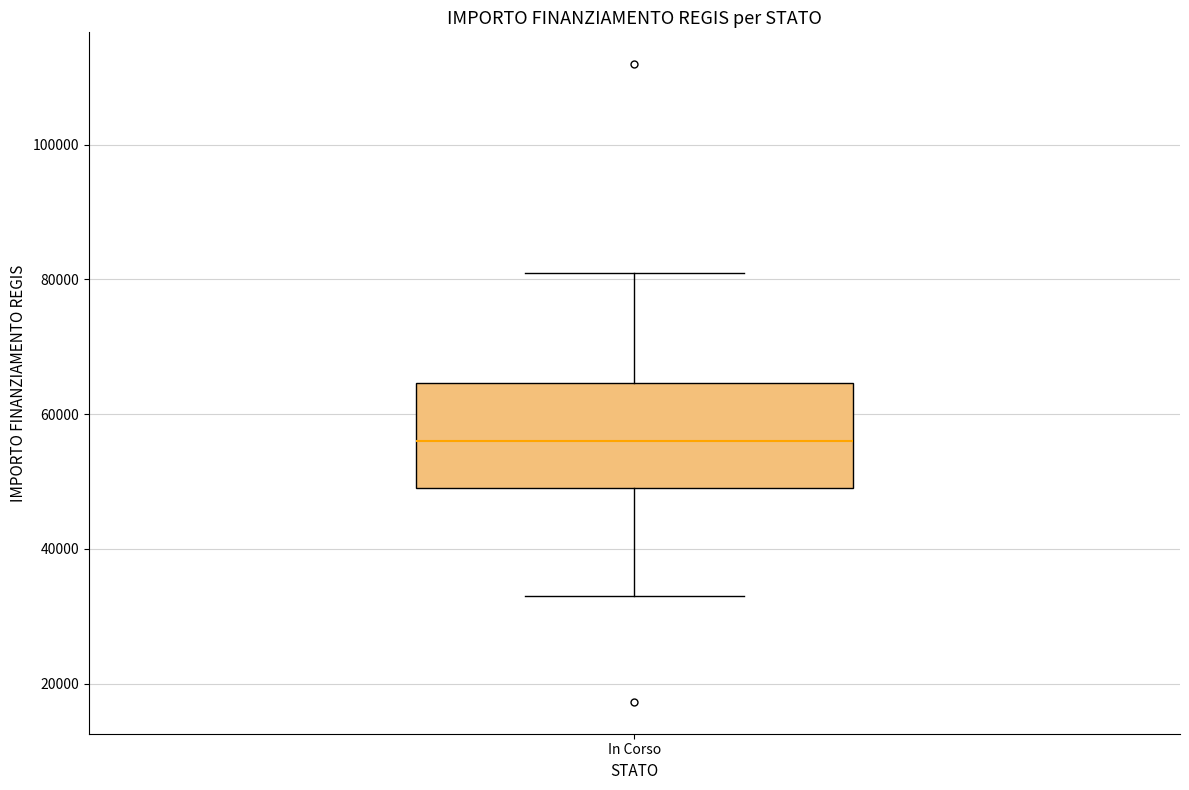

Transcribe this box plot: give where the median line is, the range the box spans, and where the two whiskers end, as read against the y-axis. The values are not printed on the chart, so give them approximately, as read against the axis.

median 56000, box 50000 to 64000, whiskers 32000 to 80000